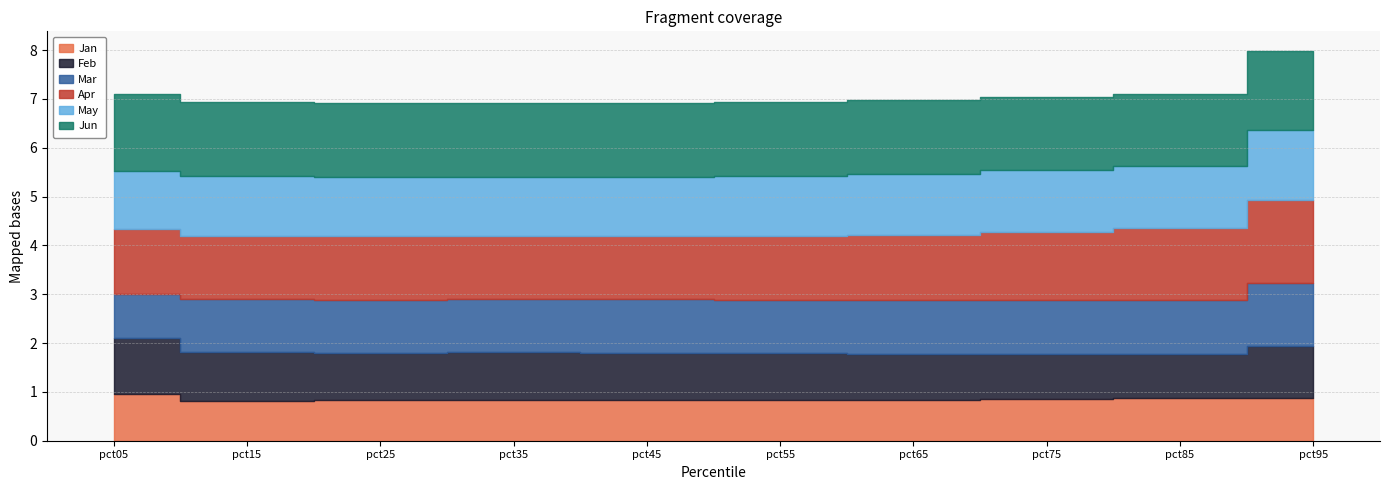

Rank the series by their average value, from lowest to highest.

Jan, Feb, Mar, May, Apr, Jun